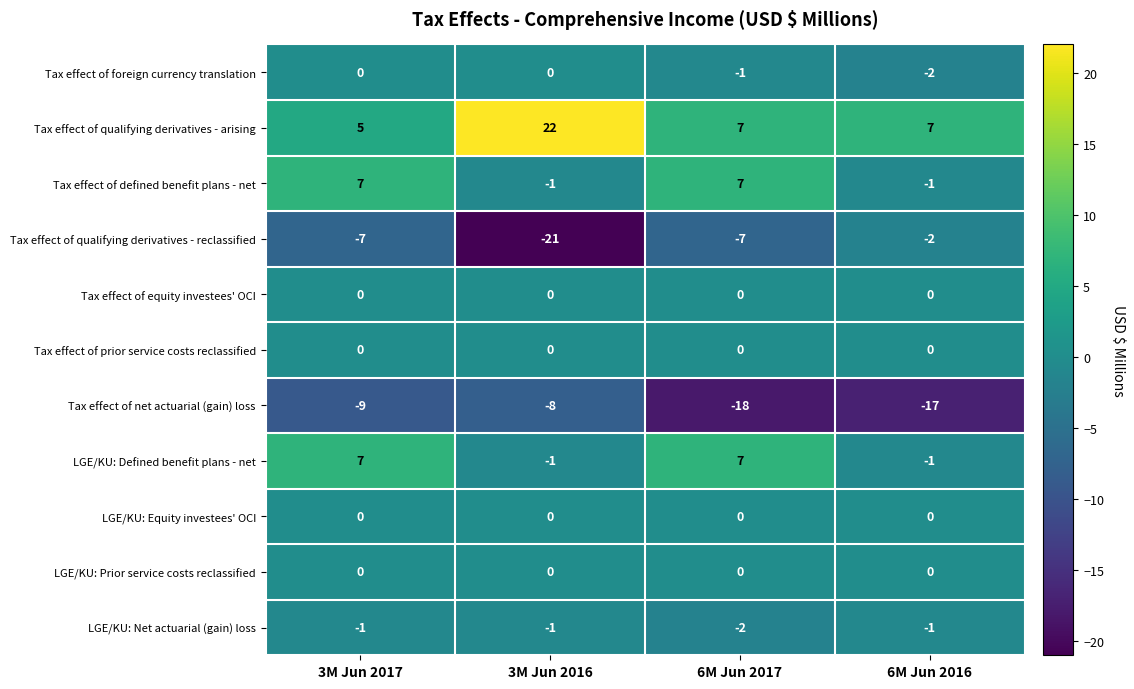

What is the spread (max minus min) of values at 6M Jun 2016?

24